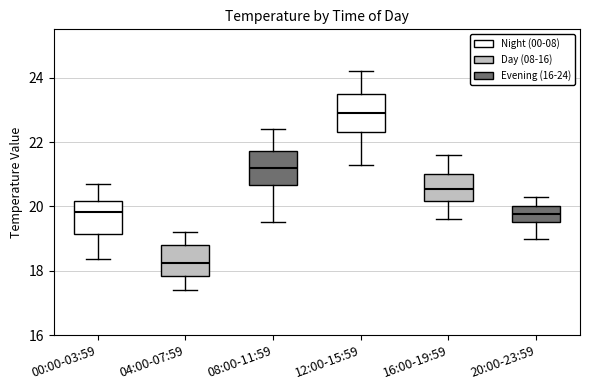

Which box has the lowest median line?

04:00-07:59